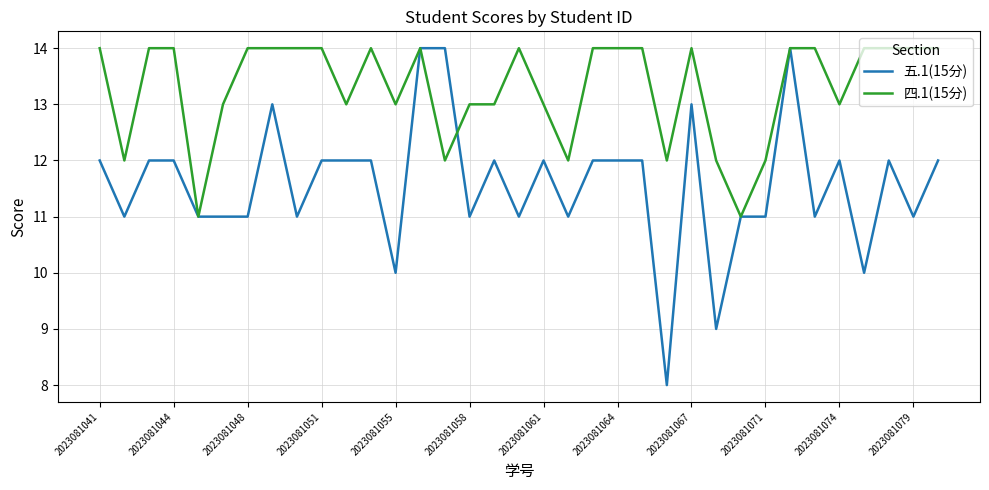

What is the maximum value shown in the chart?

14